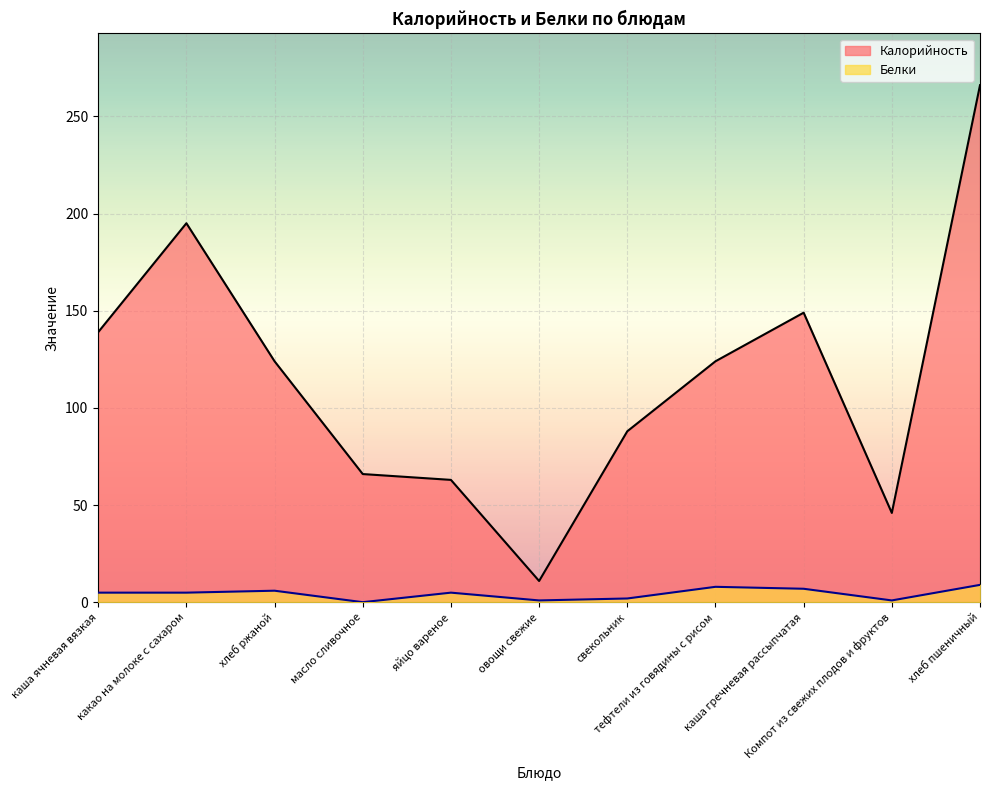

What is the difference between the second highest and minimum values in the Калорийность series?

184.0